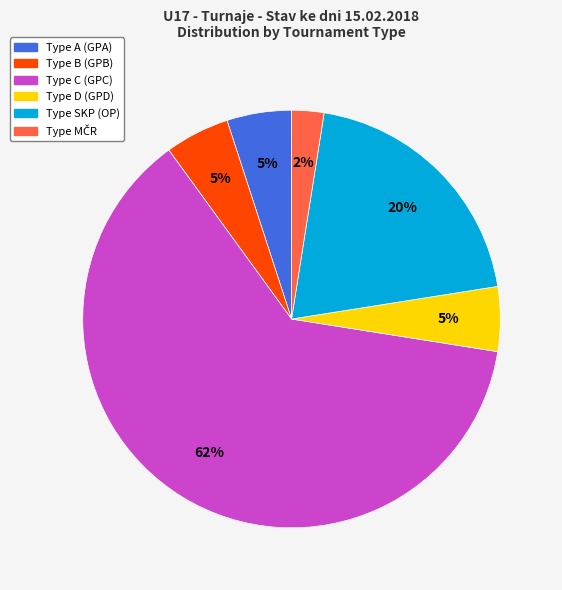

Is there a majority slice in this chart?

Yes